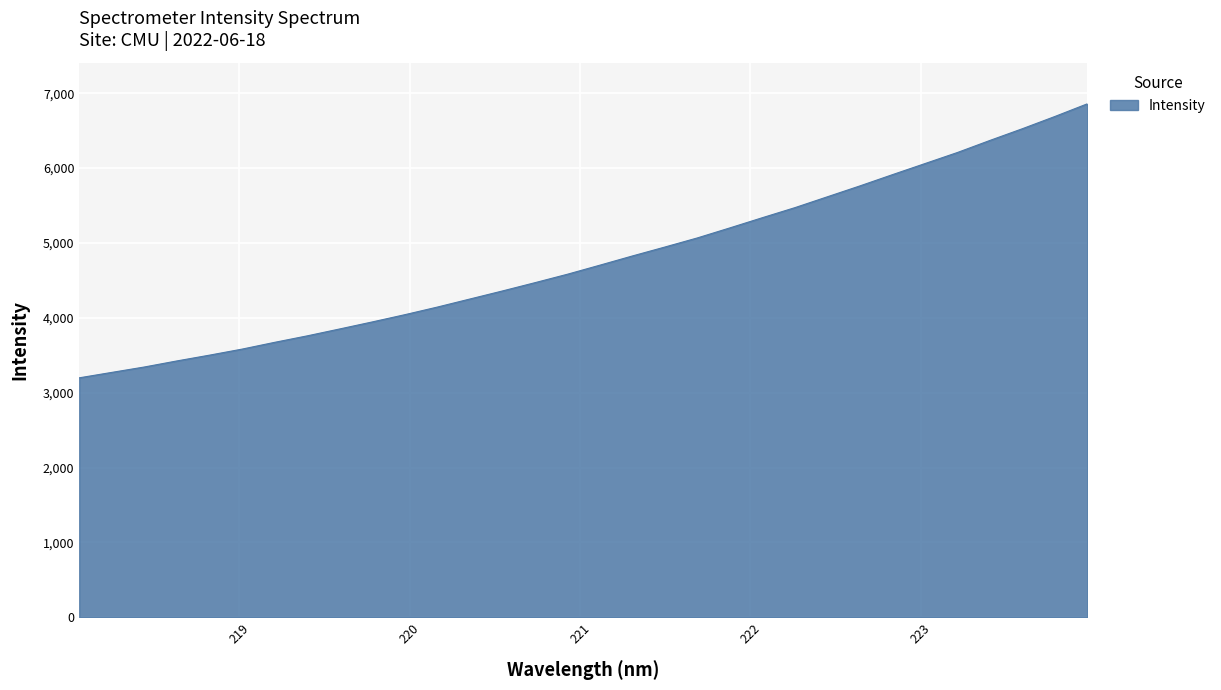

What is the maximum value shown in the chart?

6859.6